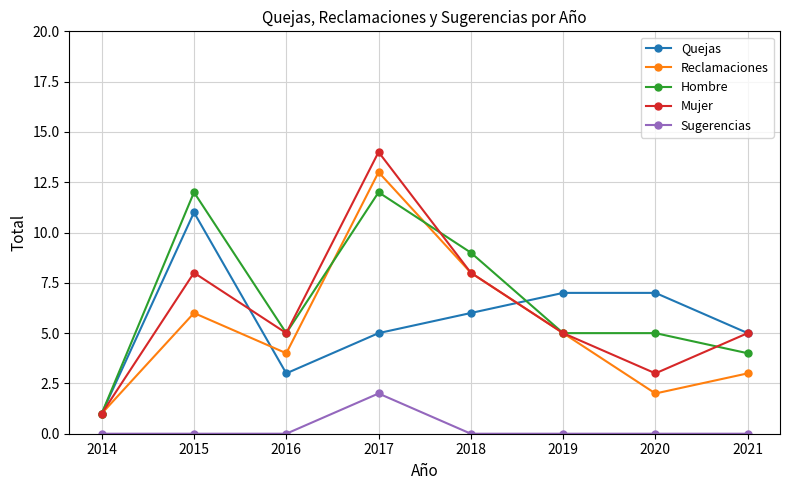

True or false: Sugerencias and Mujer cross at least once.

False